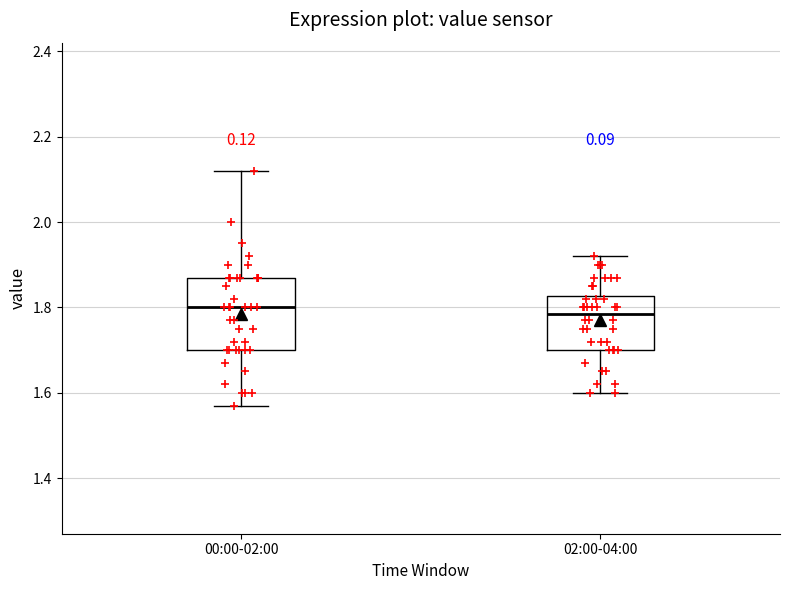

Reading left to right, read every box against the y-axis: the position of its median line, the range the box covers, and the ends of its whiskers. The values are not printed on the chart, so give them approximately, as read against the axis.

00:00-02:00: median 1.80, box 1.70 to 1.88, whiskers 1.58 to 2.12
02:00-04:00: median 1.78, box 1.70 to 1.82, whiskers 1.60 to 1.92